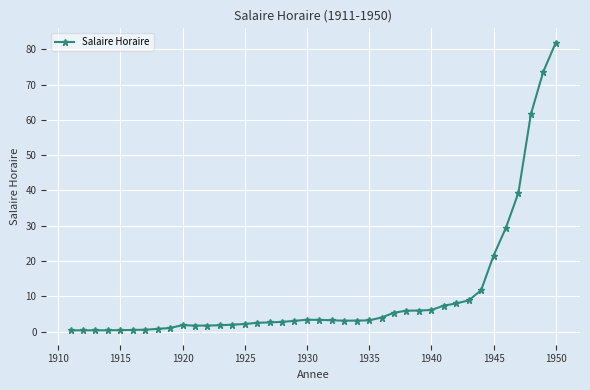

True or false: the data has more than 0 interior local peaks.

True